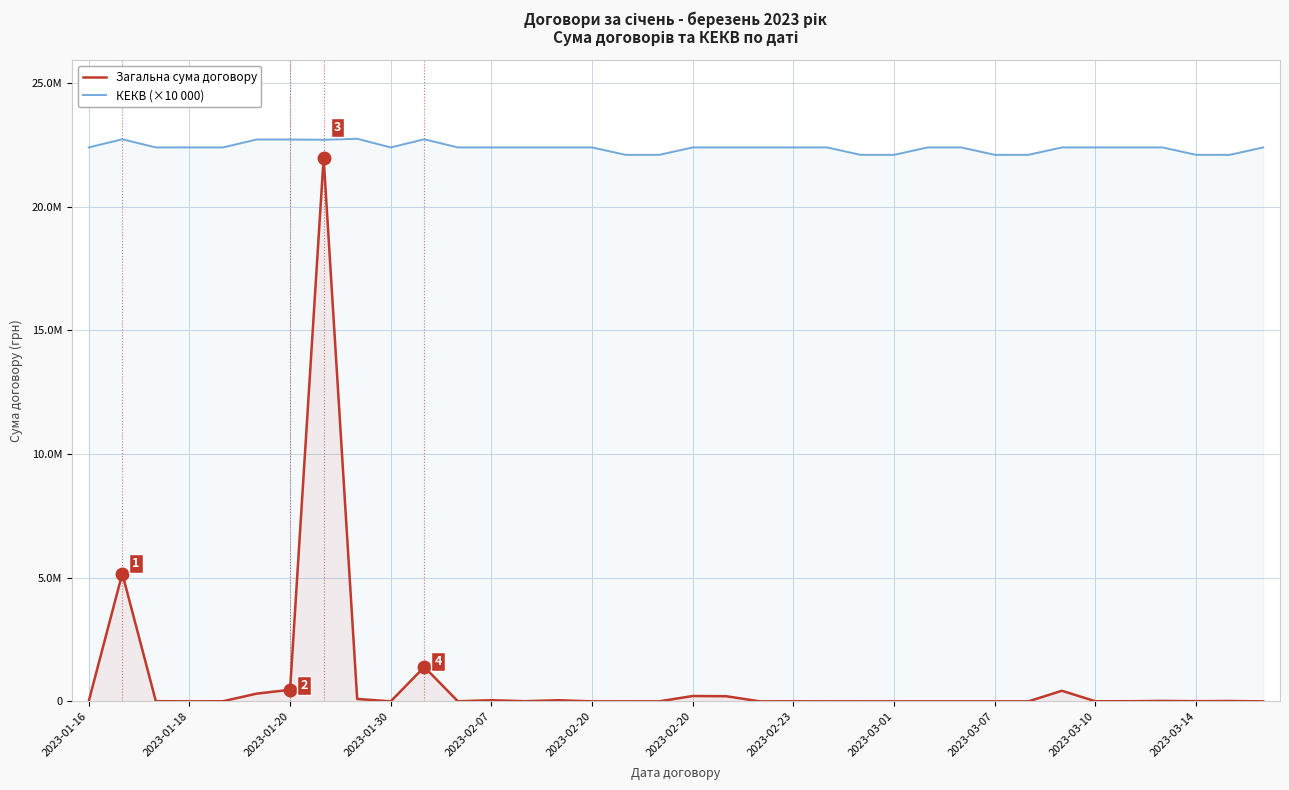

The value of Загальна сума договору at 17 is 1480.0. True or false?

True